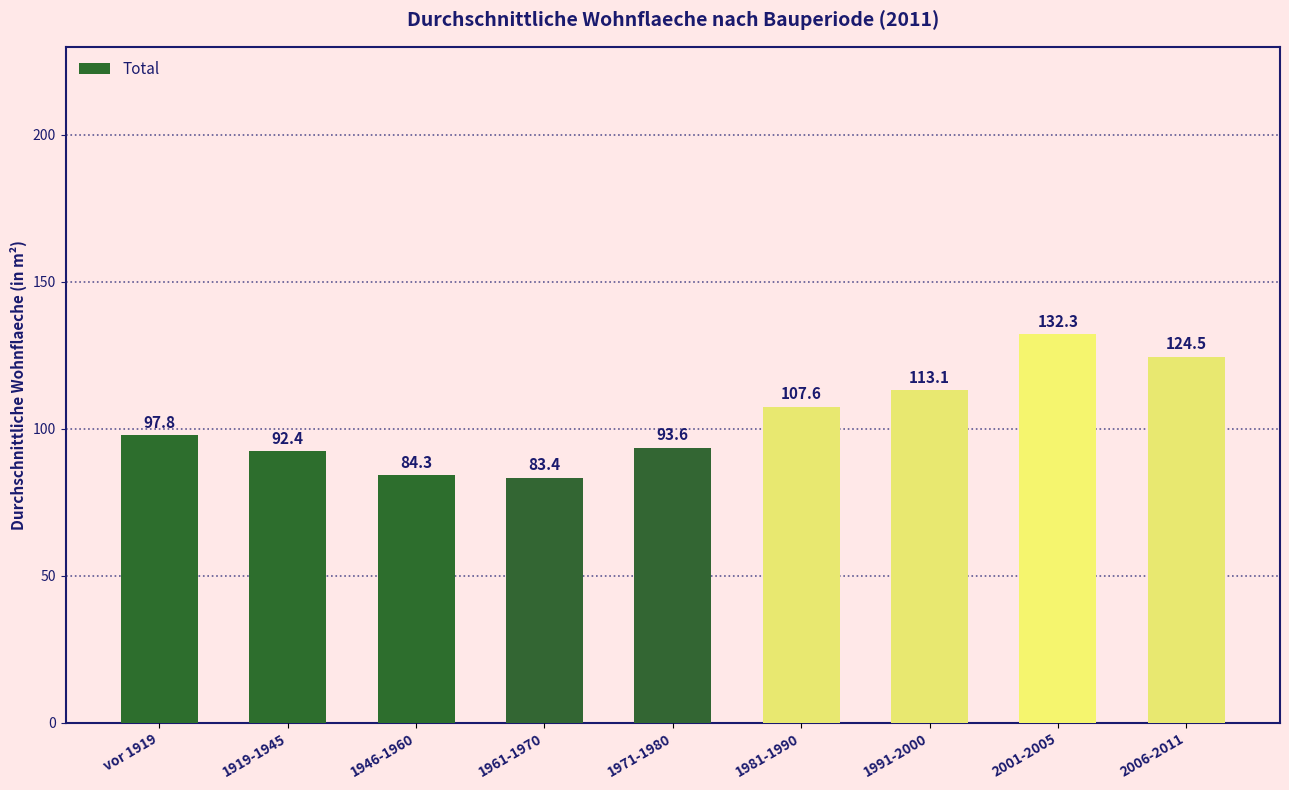

The value at 2006-2011 is 124.5. True or false?

True